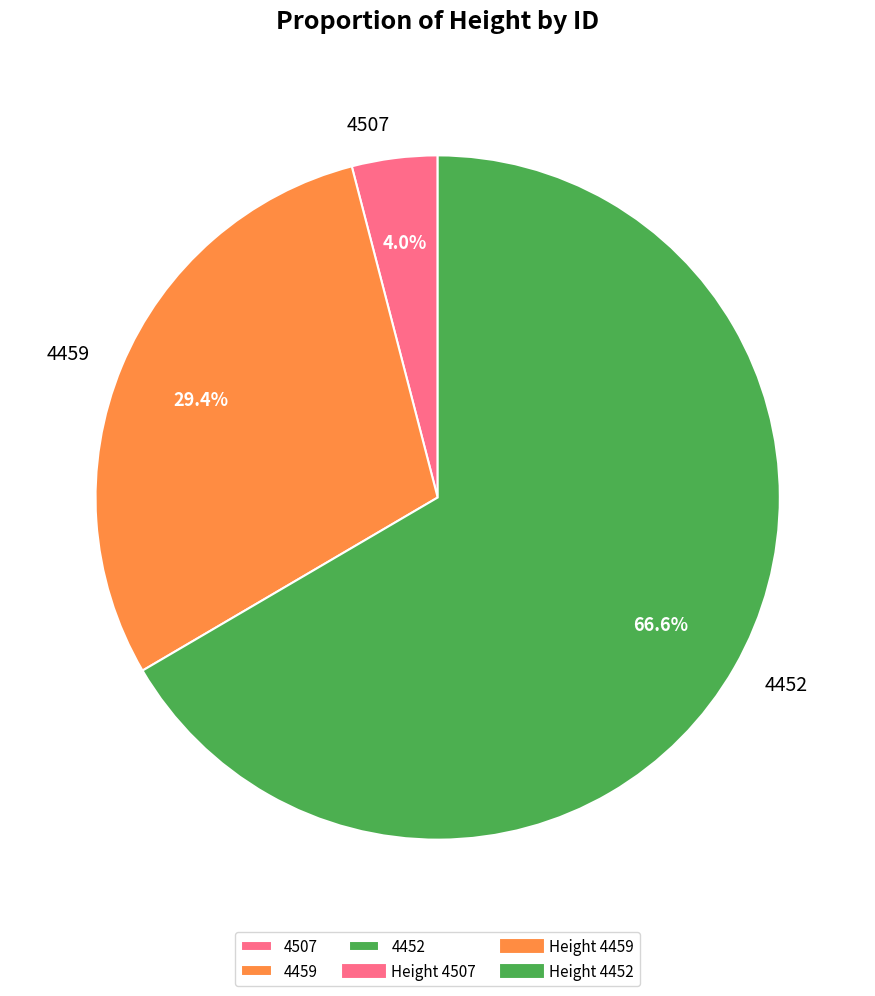

How many slices are in this pie chart?

3